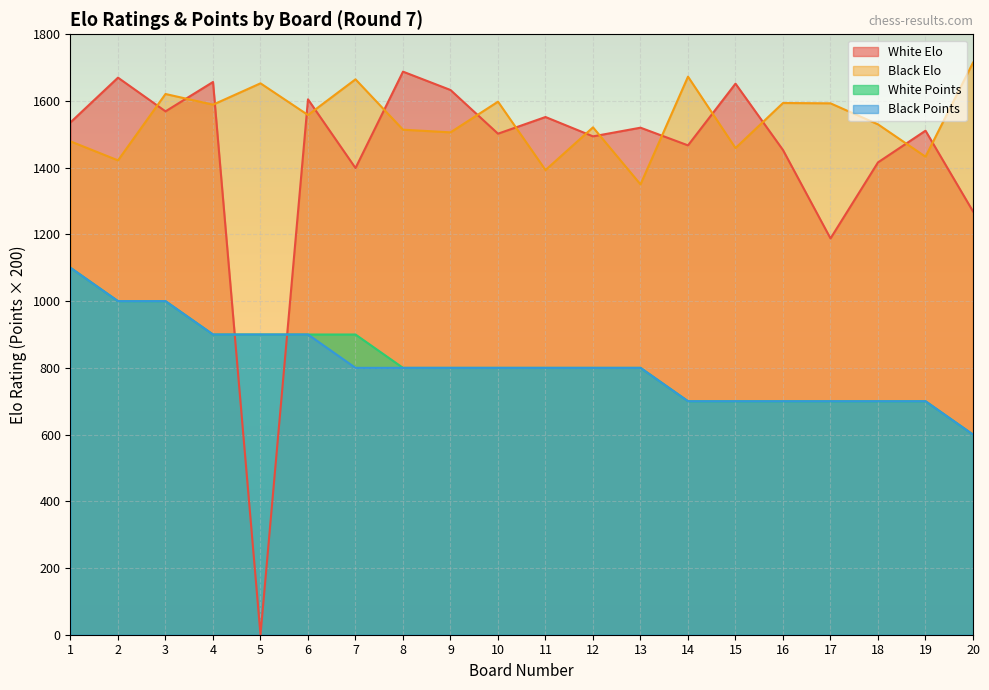

What is the difference between the second highest and second lowest values in the Black Points series?

300